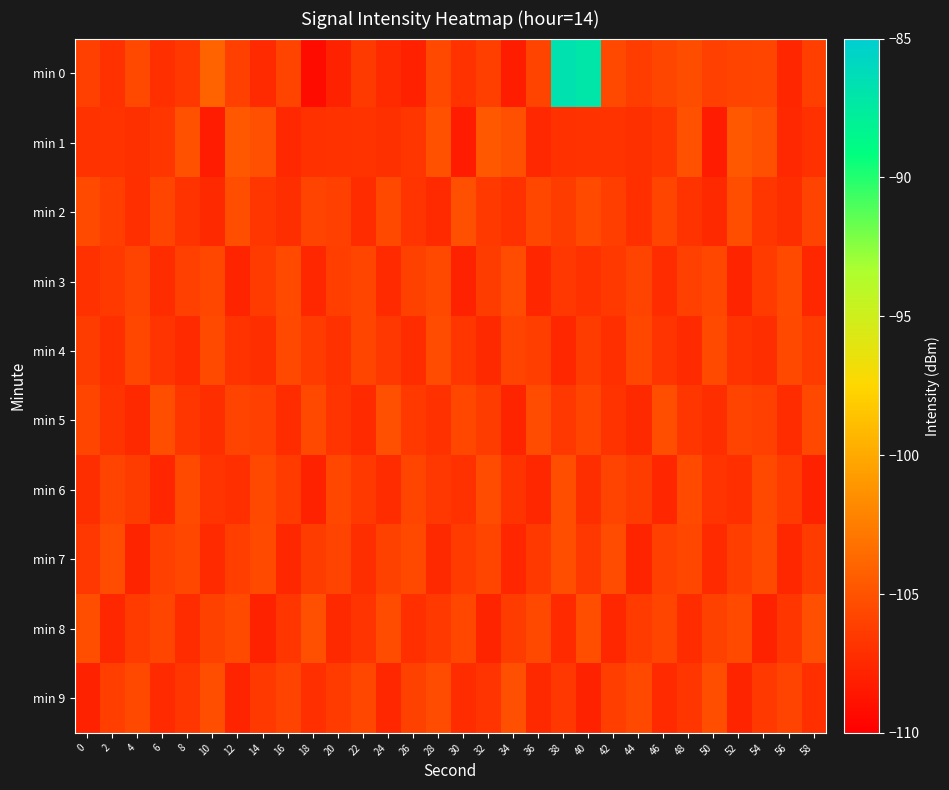

At which category is the sum across all series the highest?

38